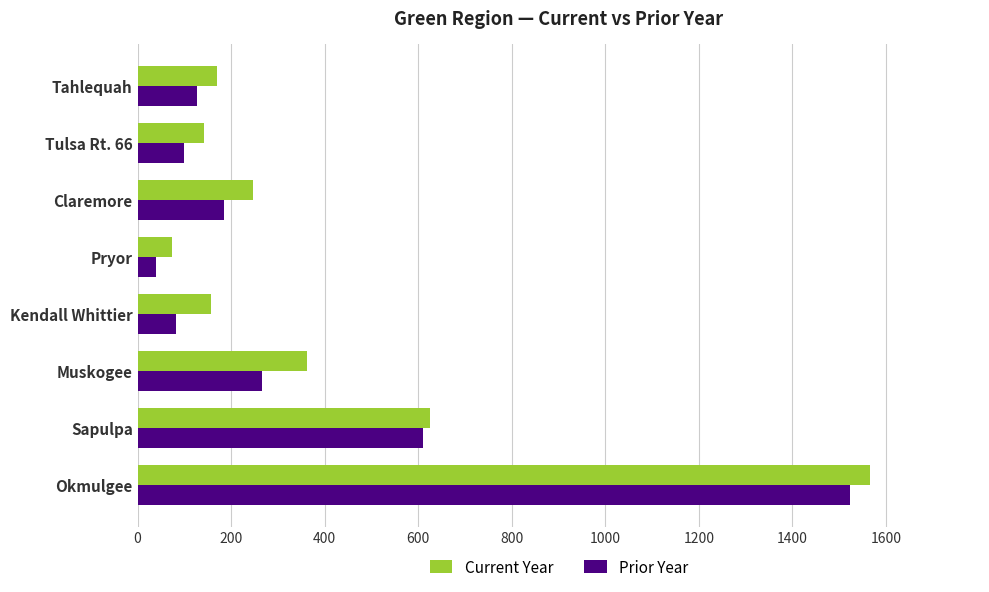

Rank the categories by Prior Year value from lowest to highest.

Pryor, Kendall Whittier, Tulsa Rt. 66, Tahlequah, Claremore, Muskogee, Sapulpa, Okmulgee